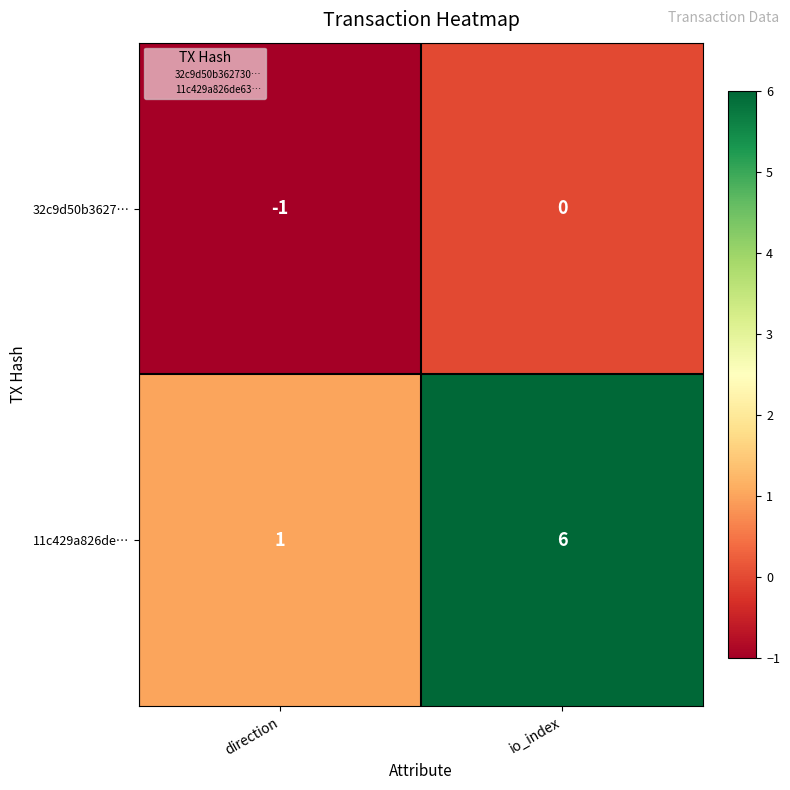

What is the smallest value displayed?

-1